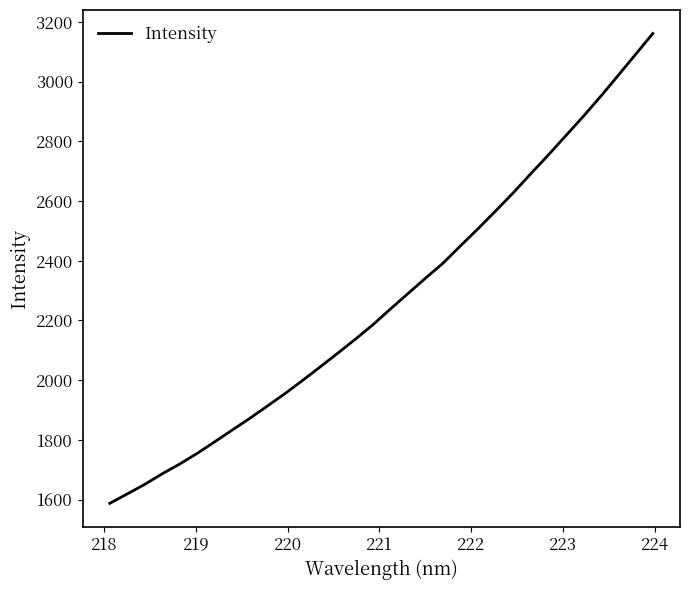

What is the difference between the maximum and minimum values?

1573.9